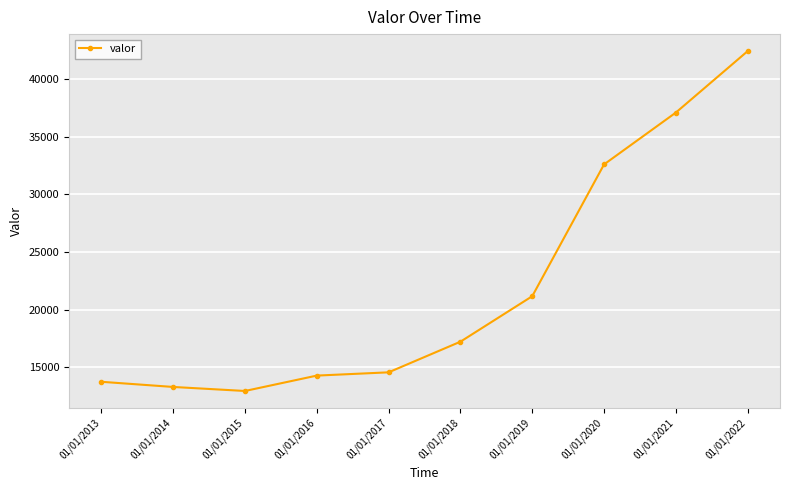

True or false: there are more than 0 points higher than both neighbors.

False